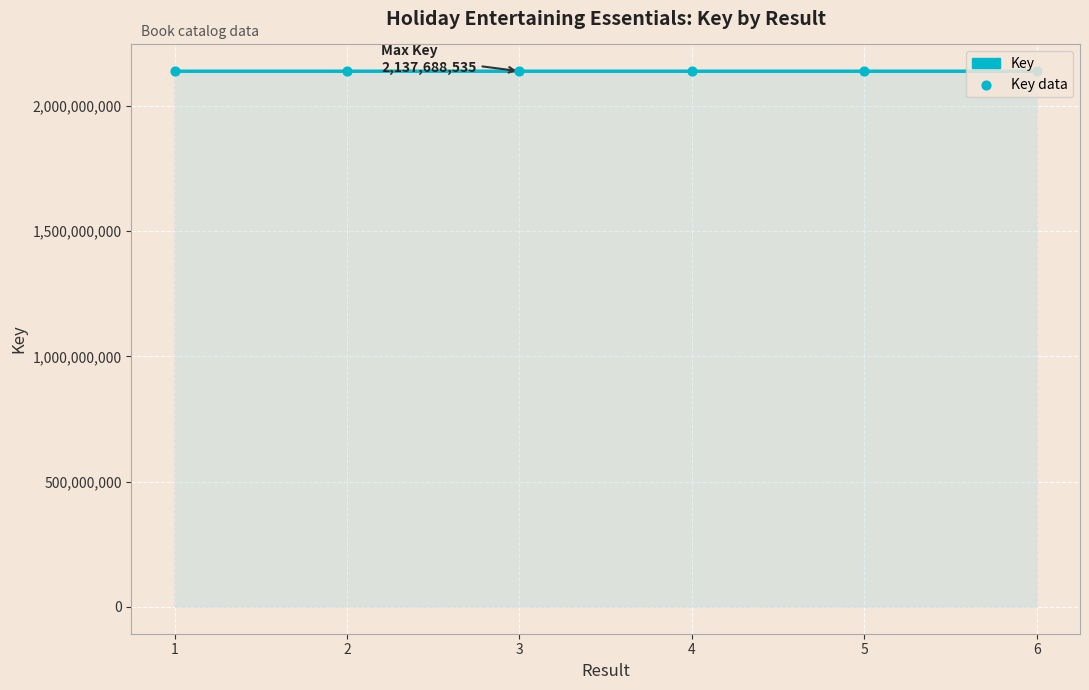

What is the sum of the values at 5 and 4?

4275346342